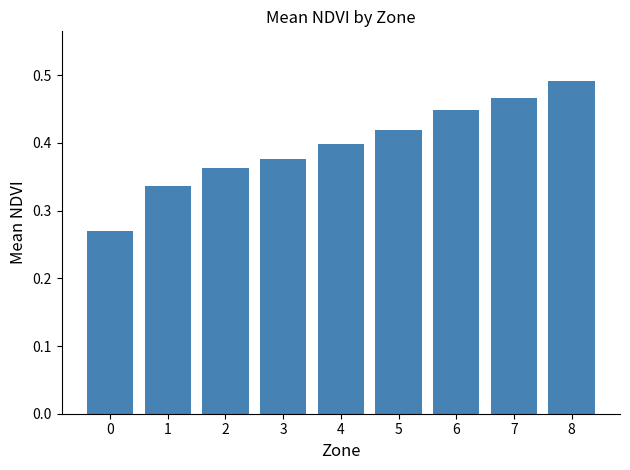

What is the difference between the second highest and second lowest values?

0.1